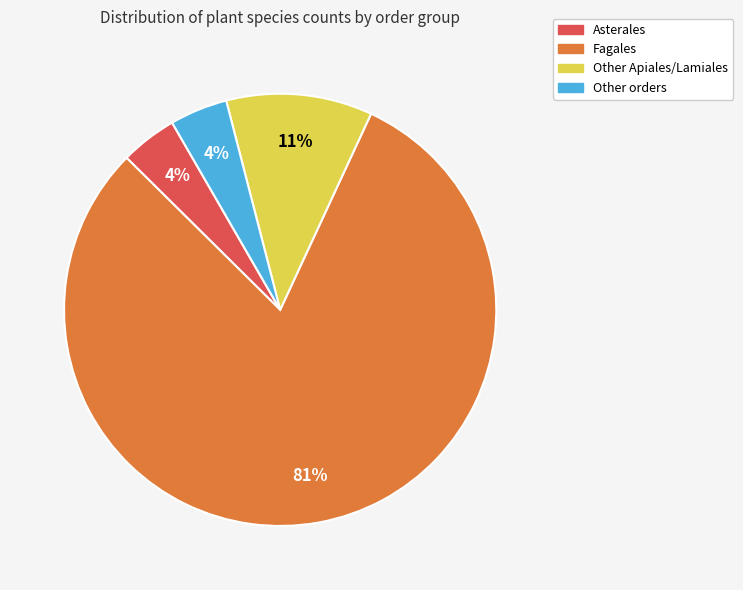

Approximately how many times larger is the value at Fagales compared to Other Apiales/Lamiales?

7.4